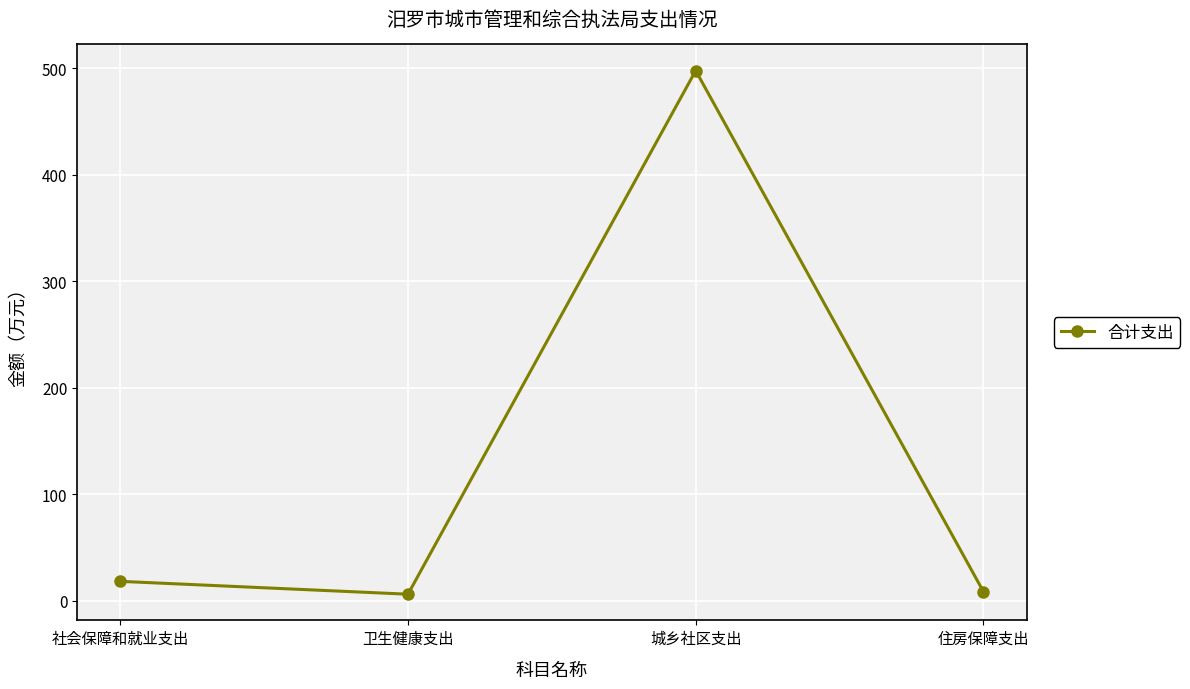

What is the value of the 2nd point from the left?

6.0